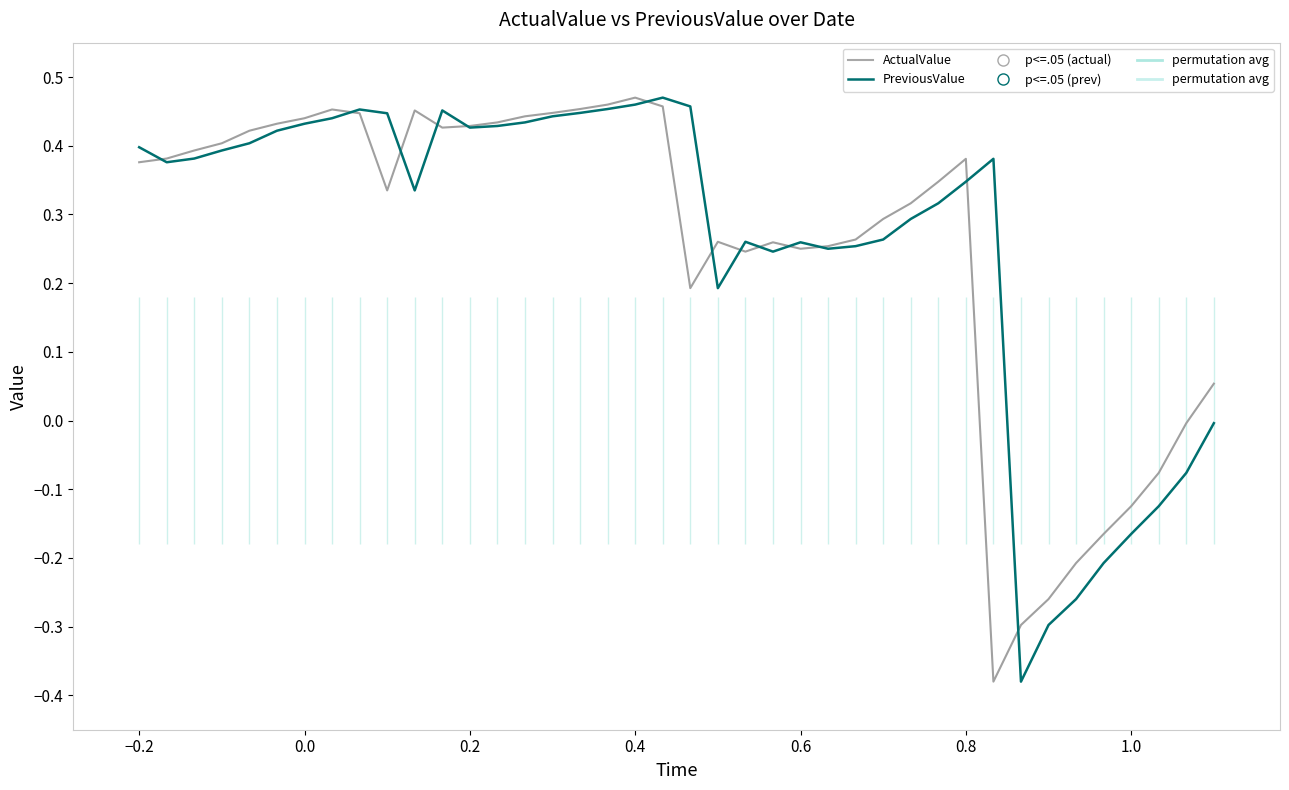

True or false: ActualValue (prev) and PreviousValue intersect in this chart.

True